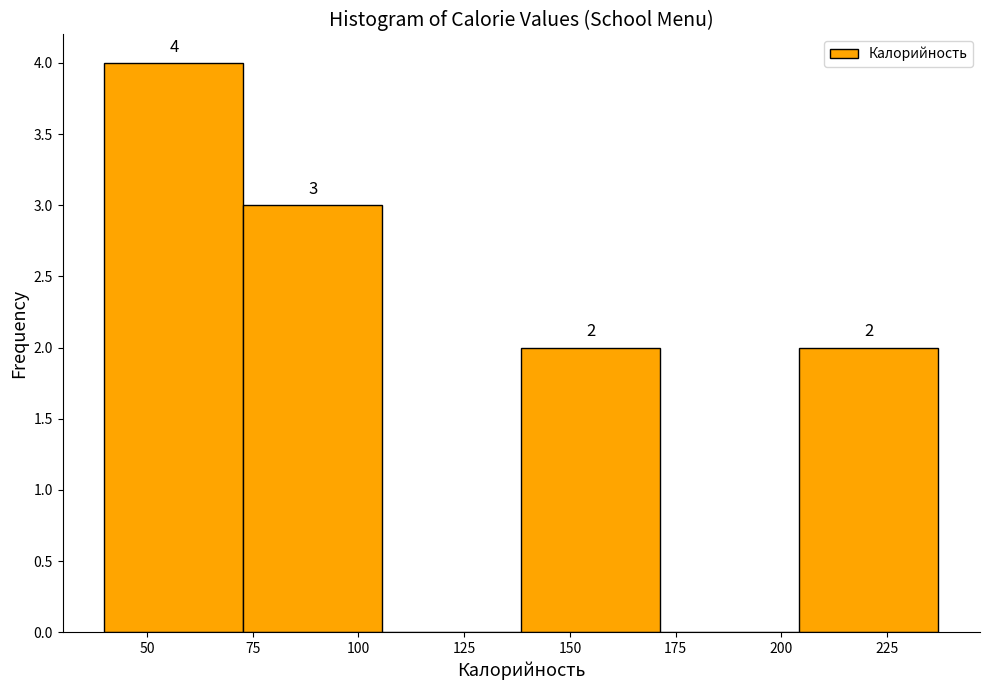

Over which range of the x-axis is the bar tallest?

40 to 75